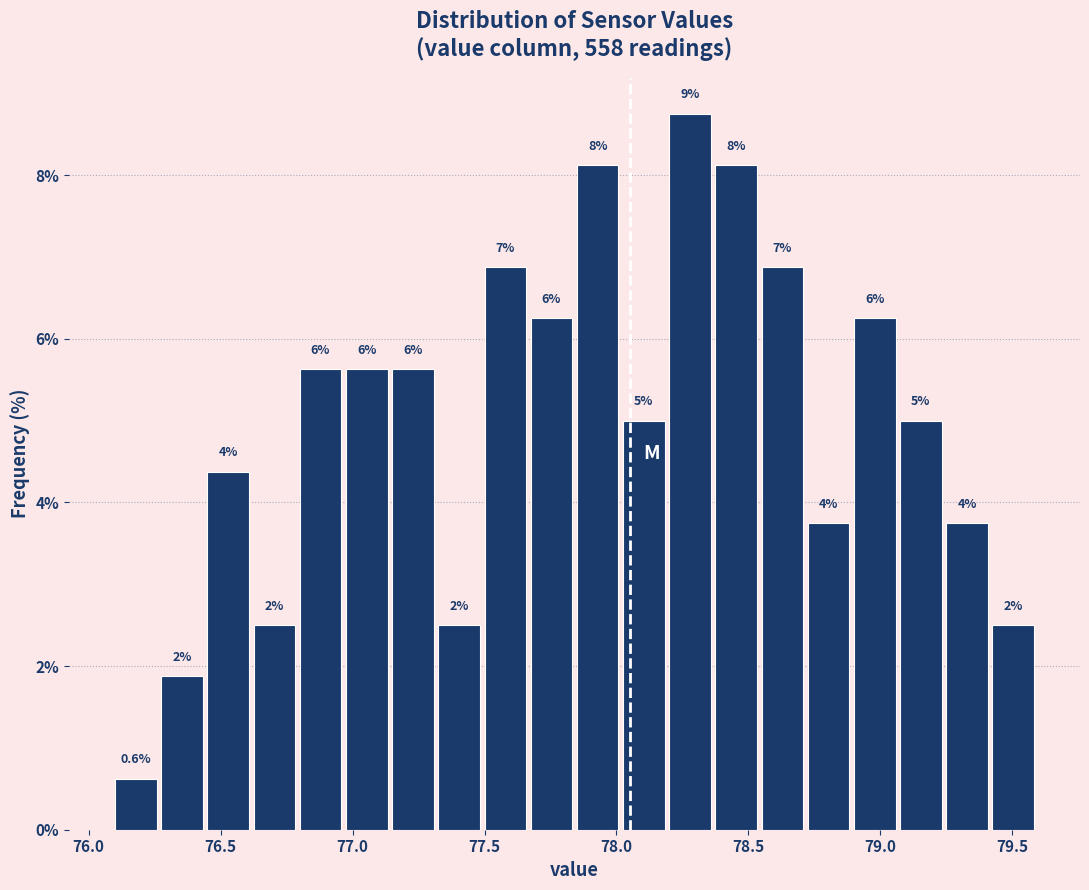

Around what value on the x-axis is the tallest bar? Give the approximate position of its centre, as read against the axis.

78.30